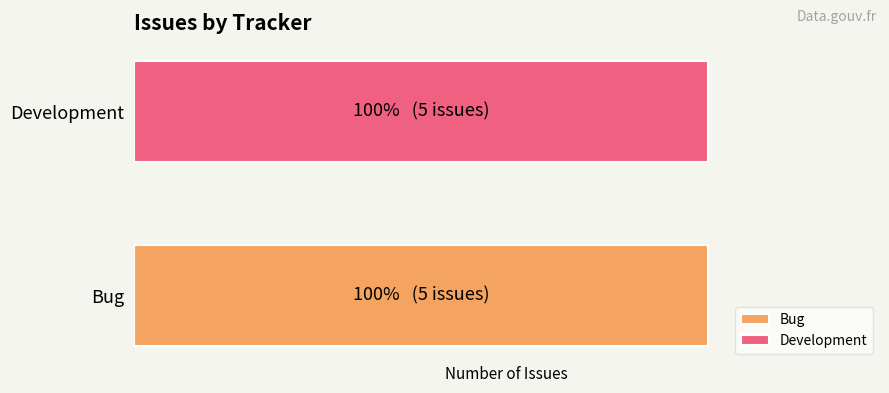

Which series has the largest total across all categories?

Development